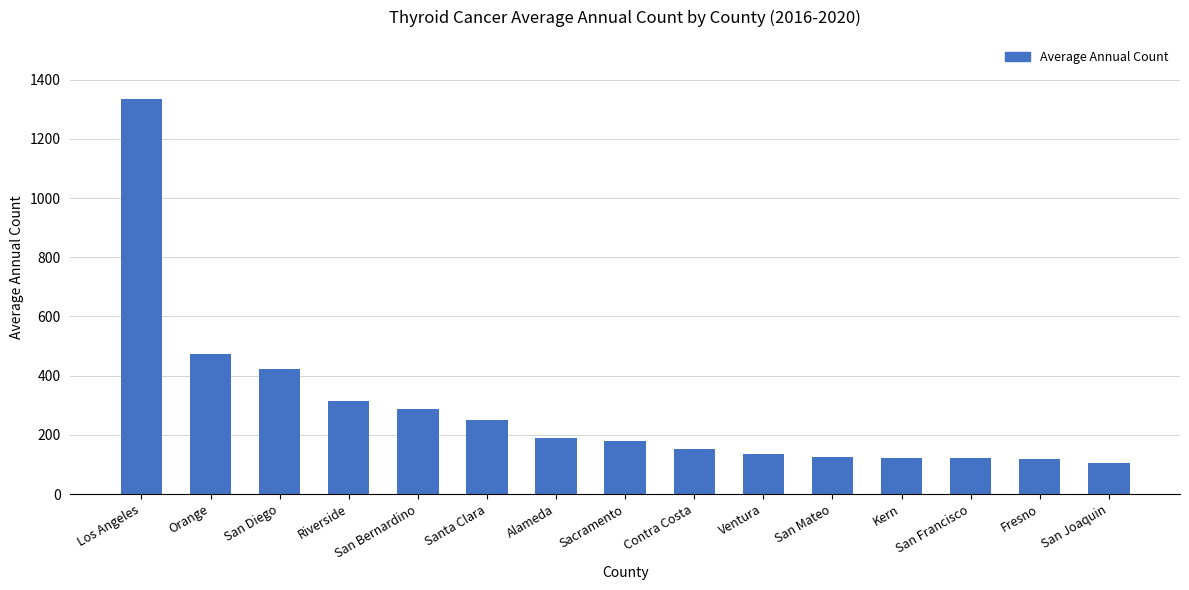

Does the chart contain any negative values?

No